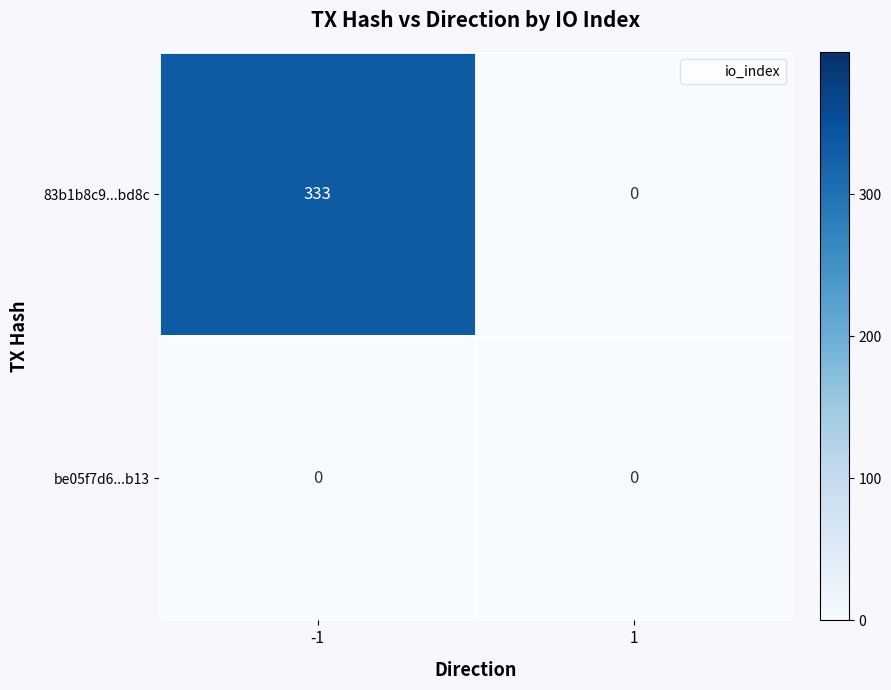

At how many categories does at least one series exceed 162?

1